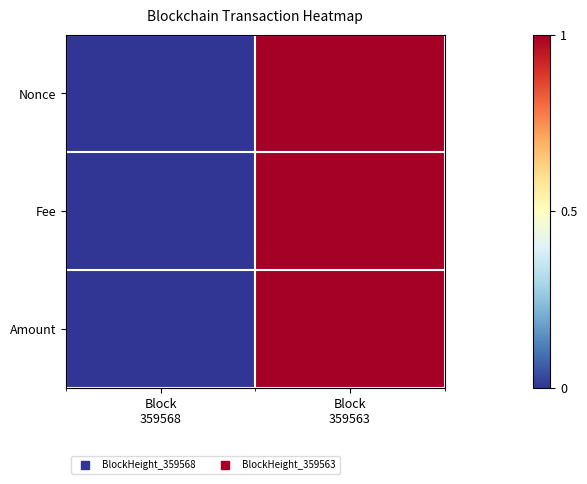

At which category does the chart reach its peak across all series?

Block
359563